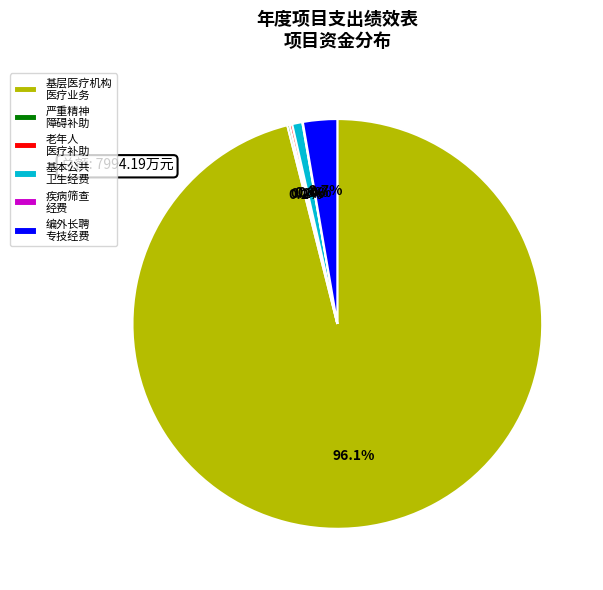

Is there any slice that represents more than half of the pie?

Yes